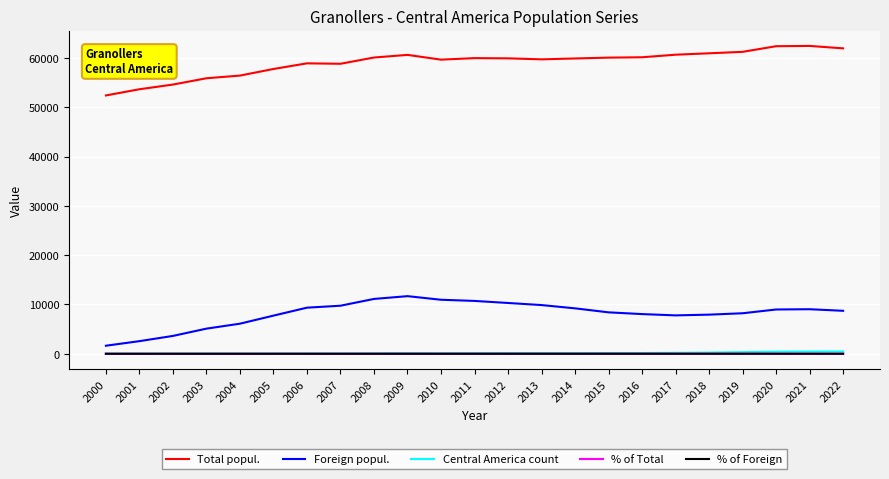

Is the value of Total popul. at 2016 greater than the value of Foreign popul. at 2017?

Yes